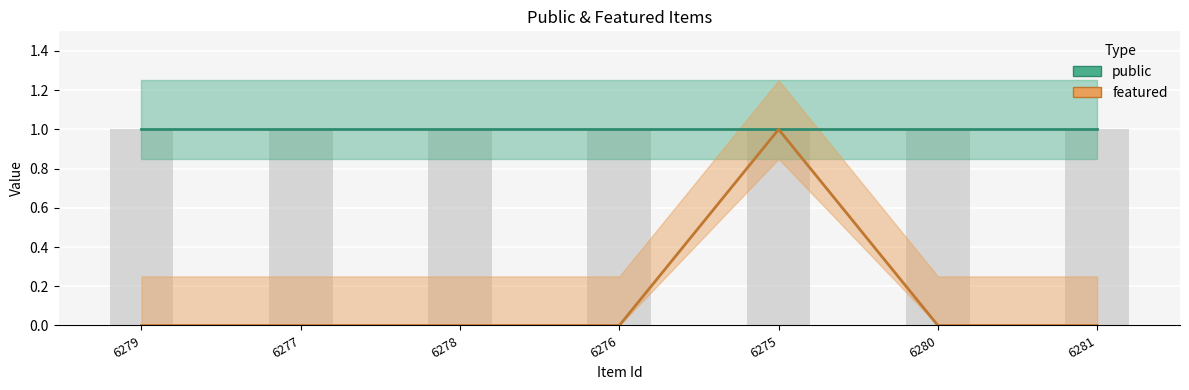

Rank the categories by value from lowest to highest.

6279, 6277, 6278, 6276, 6280, 6281, 6275